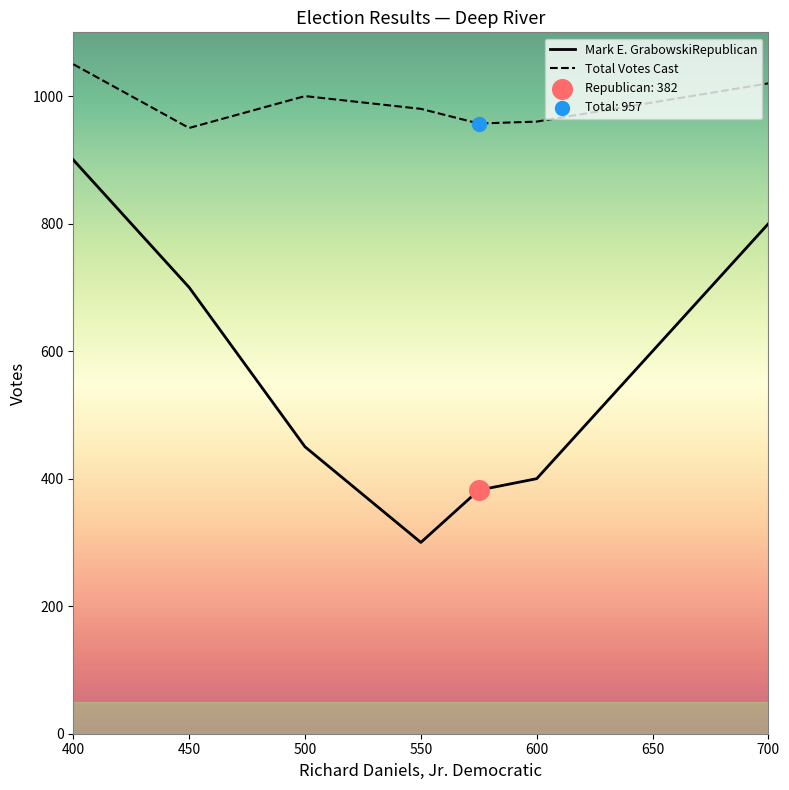

Which series has the largest total across all categories?

Total Votes Cast